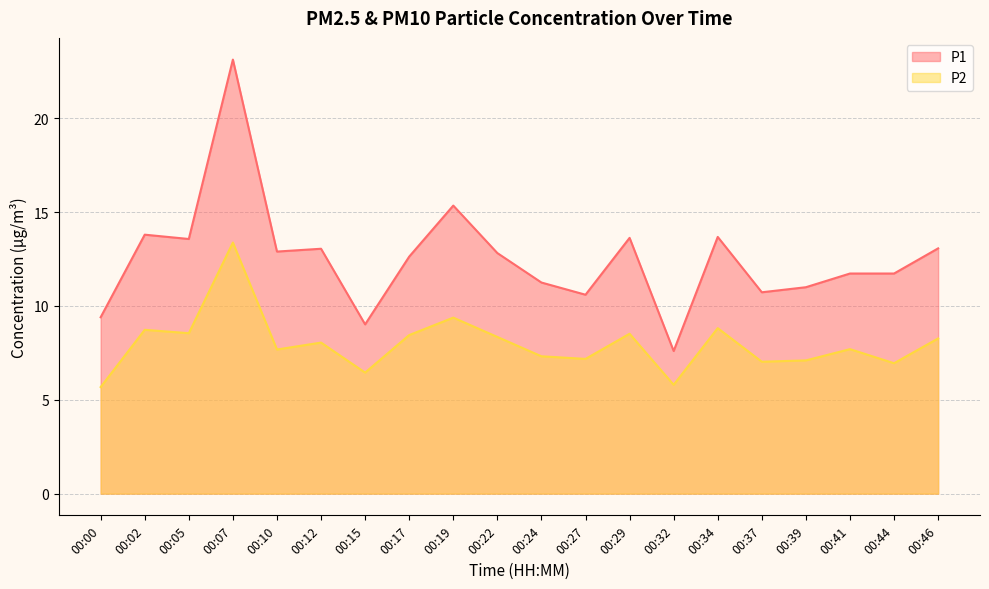

What is the value of the P1 point at the 2nd from the left?

13.8